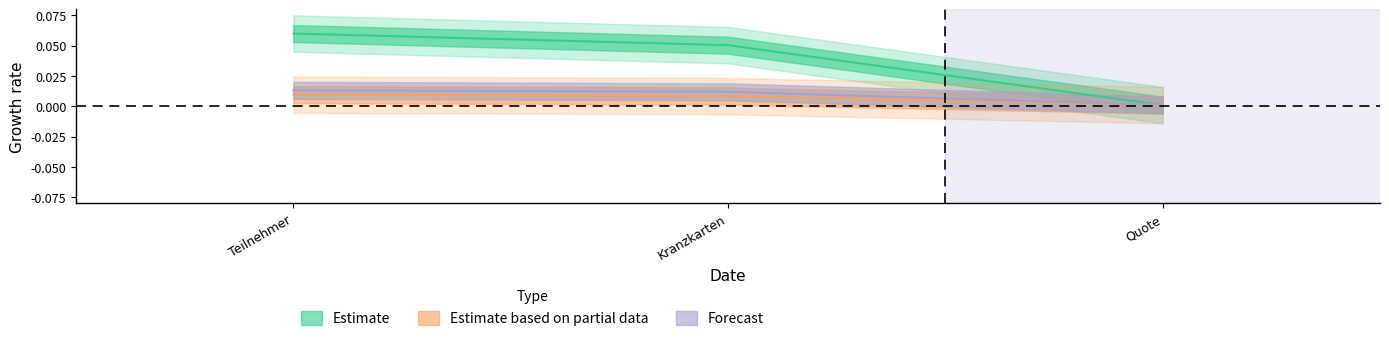

Reading left to right, what are all the values shown in this chart?

Estimate: 0.1	0.1	0.0
Estimate based on partial data: 0.0	0.0	0.0
Forecast: 0.0	0.0	0.0